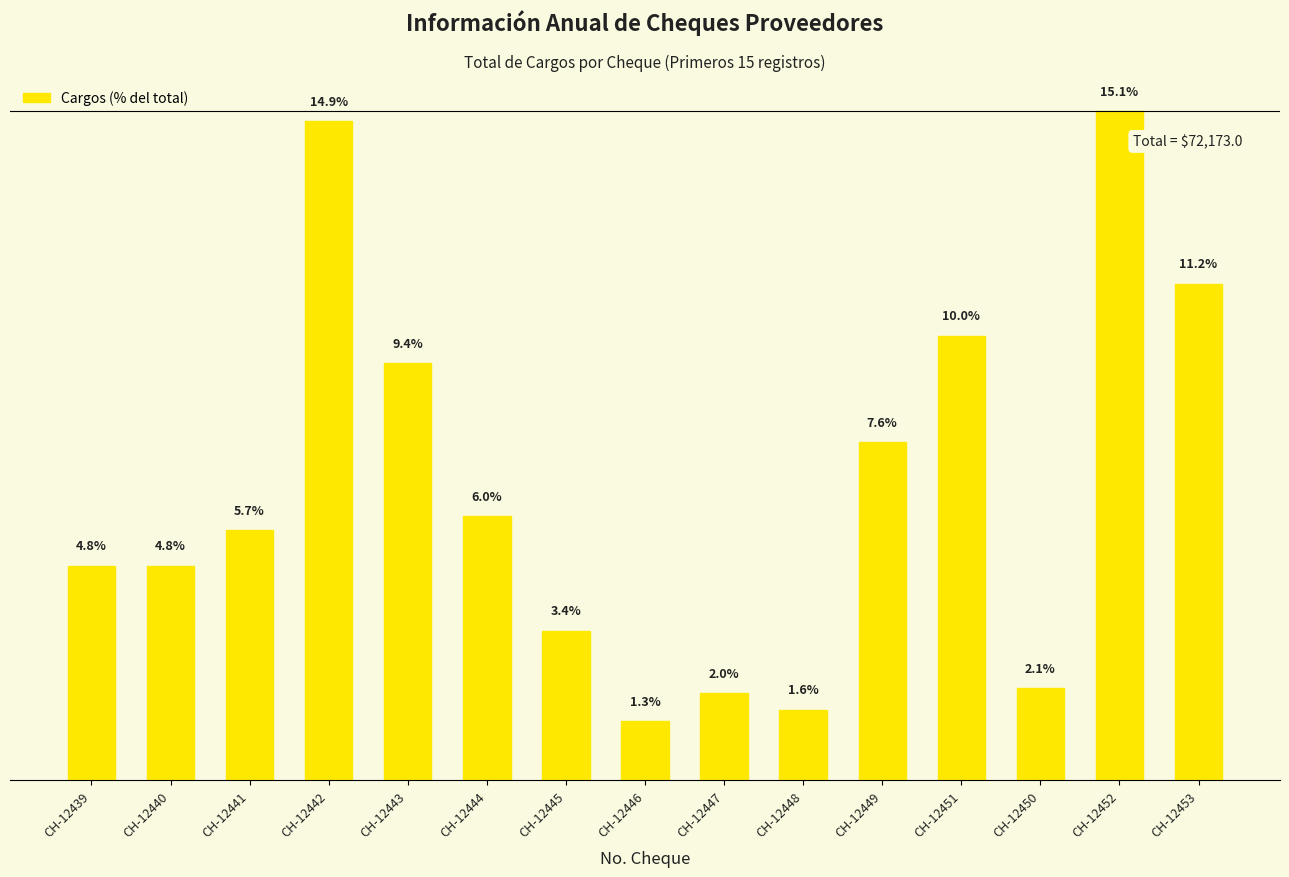

Does the chart contain any negative values?

No